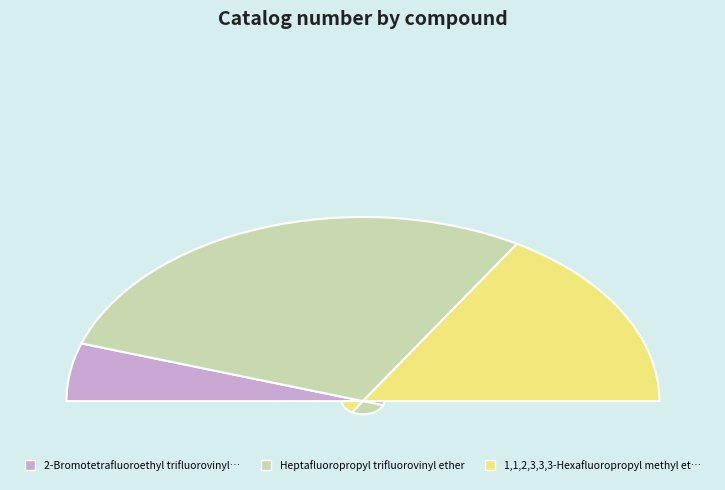

What percentage is the 1,1,2,3,3,3-Hexafluoropropyl methyl ether slice, to the nearest percent?

33%